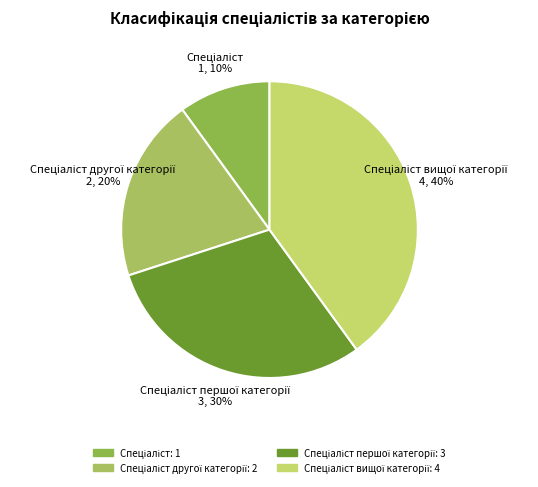

Is there any slice that represents more than half of the pie?

No